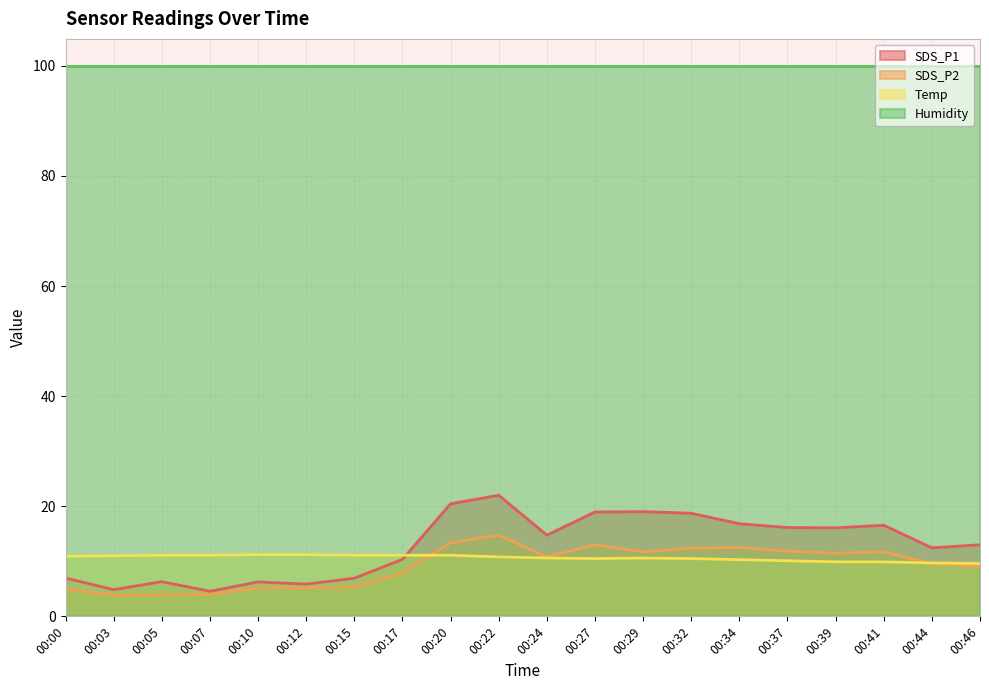

How many interior local valleys does the SDS_P2 series have?

4